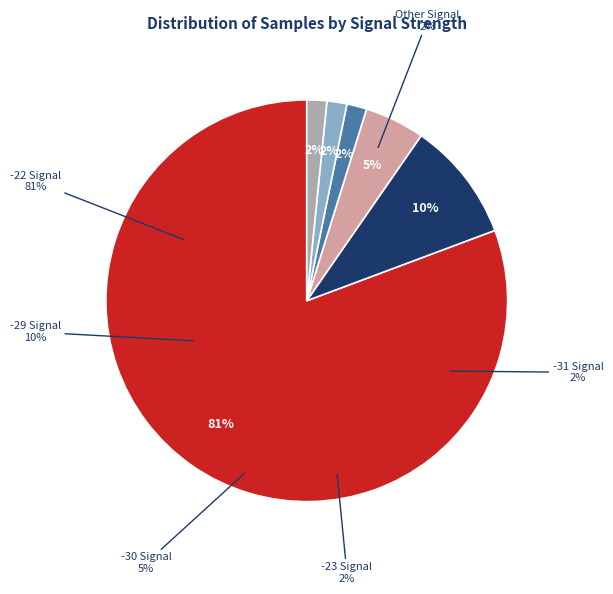

Which slice is the largest?

-22